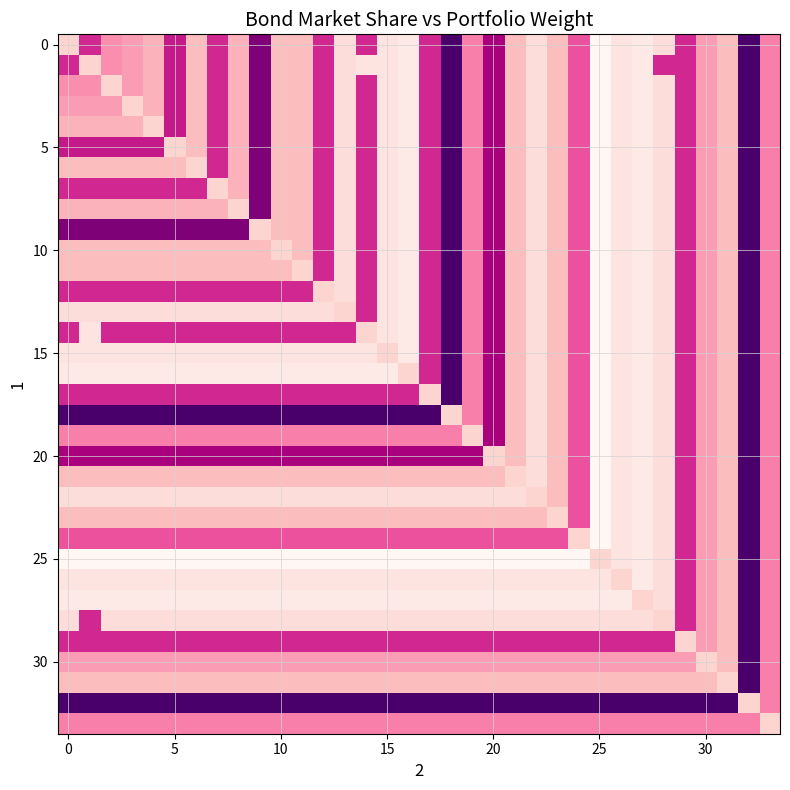

How many series are shown in this chart?

34